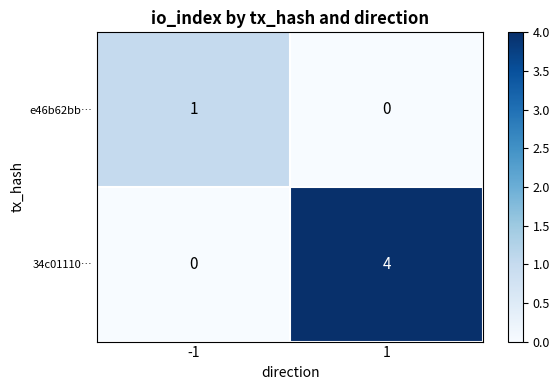

Which series changed the most between -1 and 1?

34c01110…